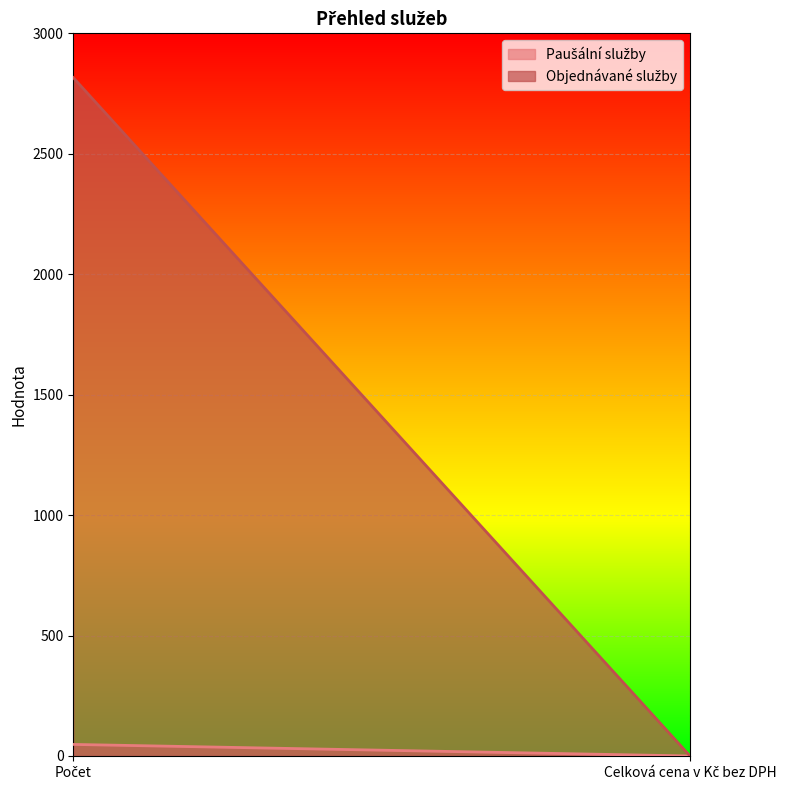

Count the number of categories in the chart.

2